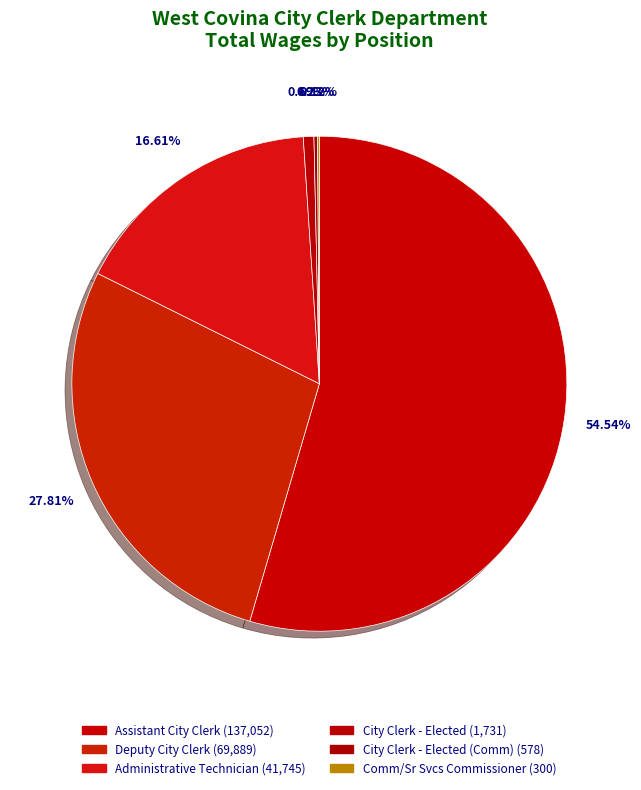

To the nearest percent, what is the average slice percentage?

17%